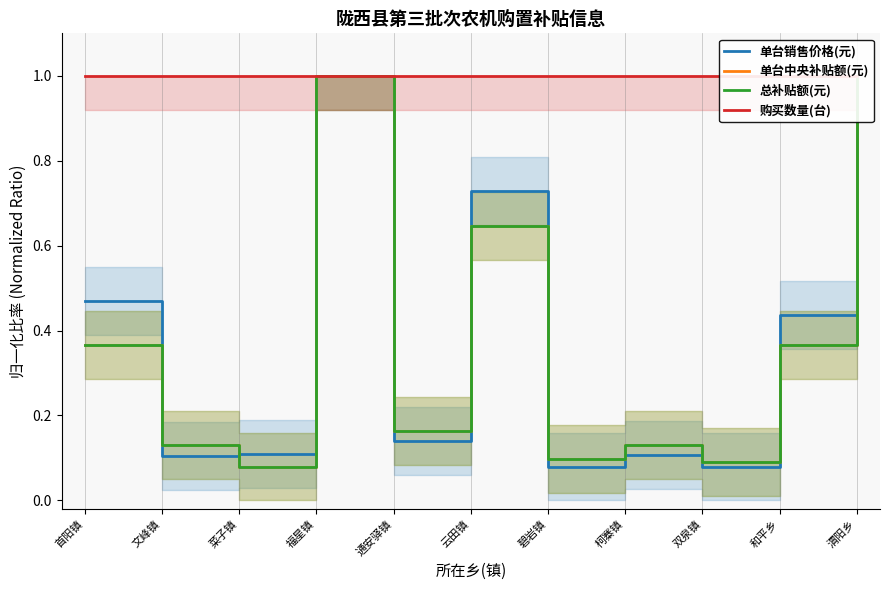

Which series has the largest range (max minus min)?

单台销售价格(元)